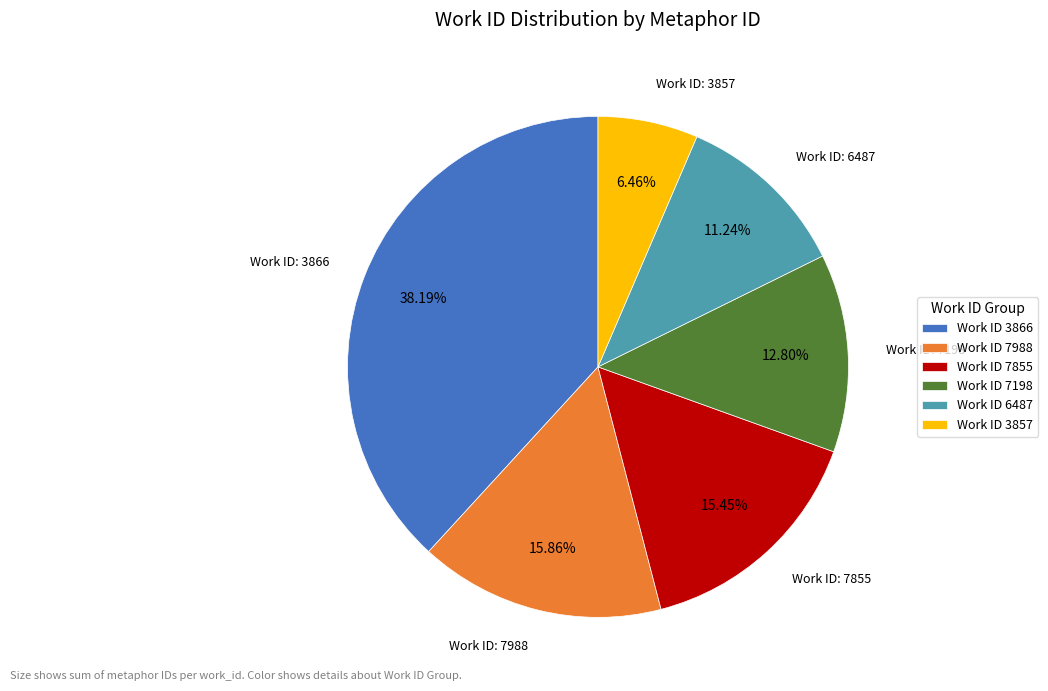

Is the sum of Work ID 3857 and Work ID 7988 greater than half?

No